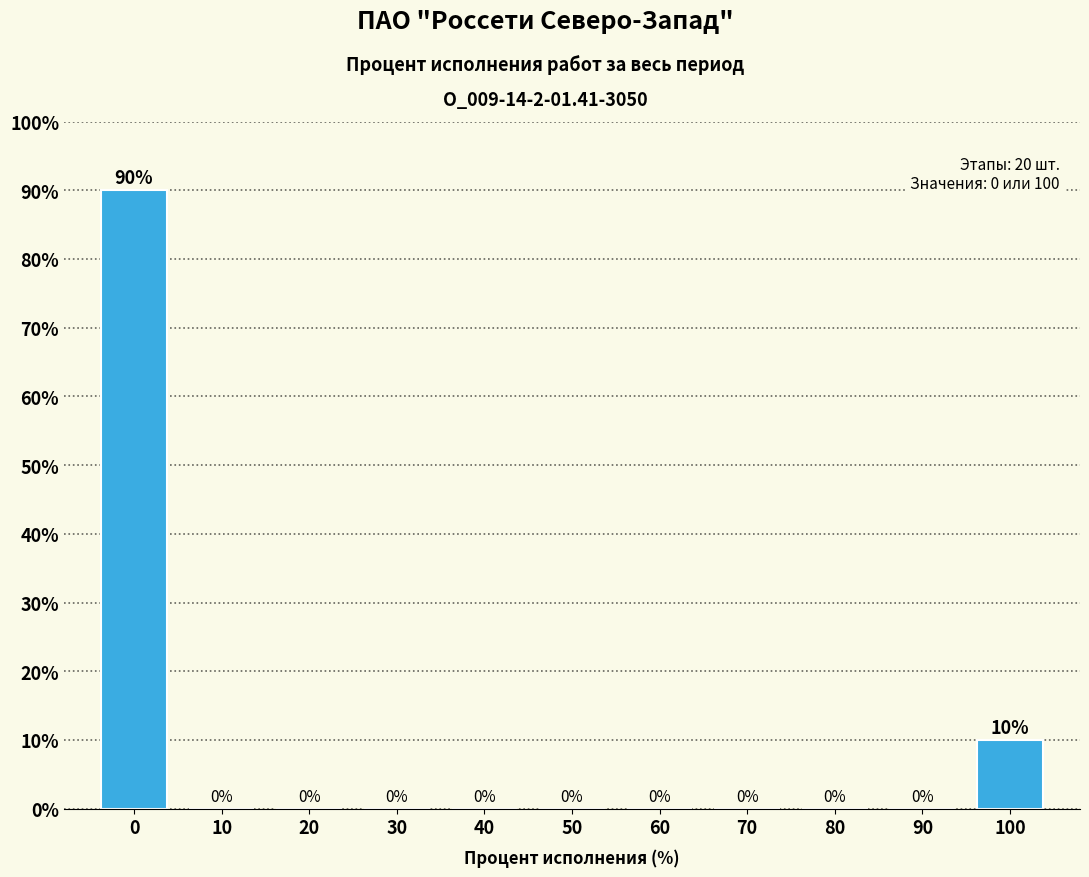

Reading right to left, transcribe all the data shown in this chart.

100=10	90=0	80=0	70=0	60=0	50=0	40=0	30=0	20=0	10=0	0=90